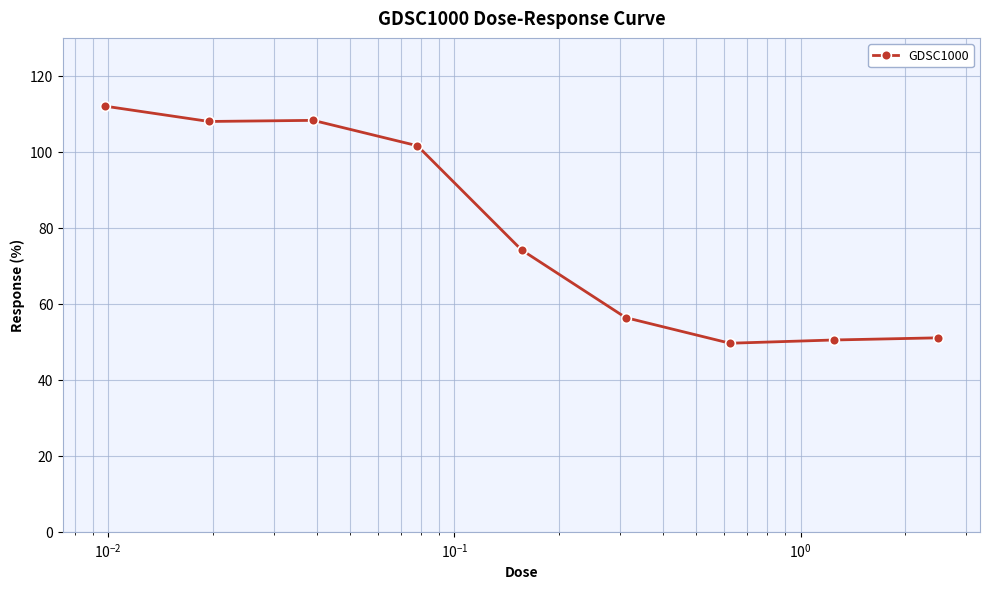

True or false: the data has more than 2 interior local peaks.

False